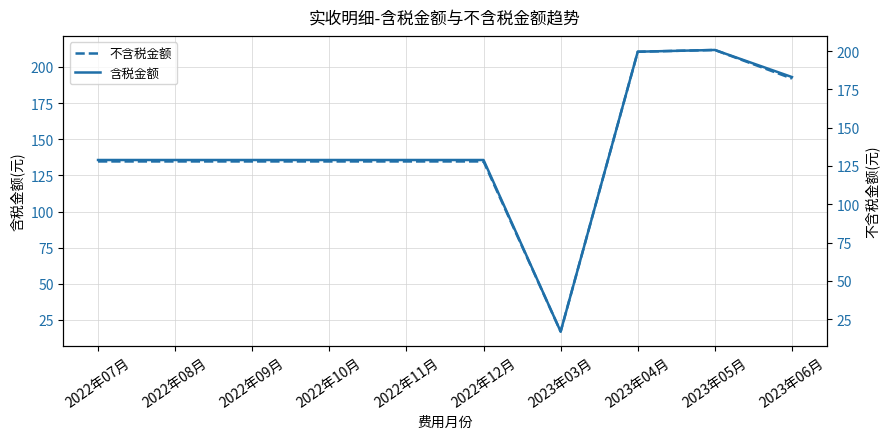

At which category does 含税金额 reach its first local peak?

2023年05月